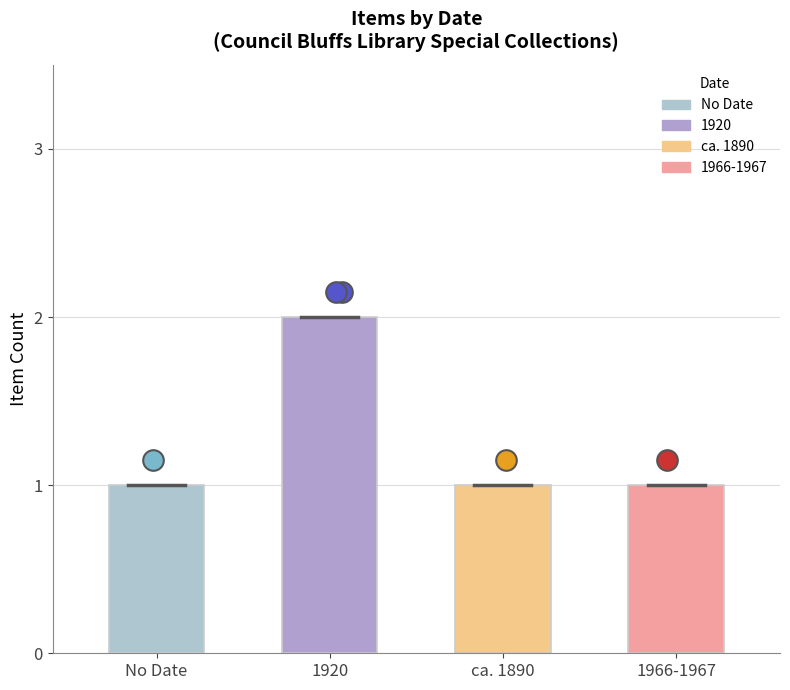

Which has a higher value, 1920 or No Date?

1920